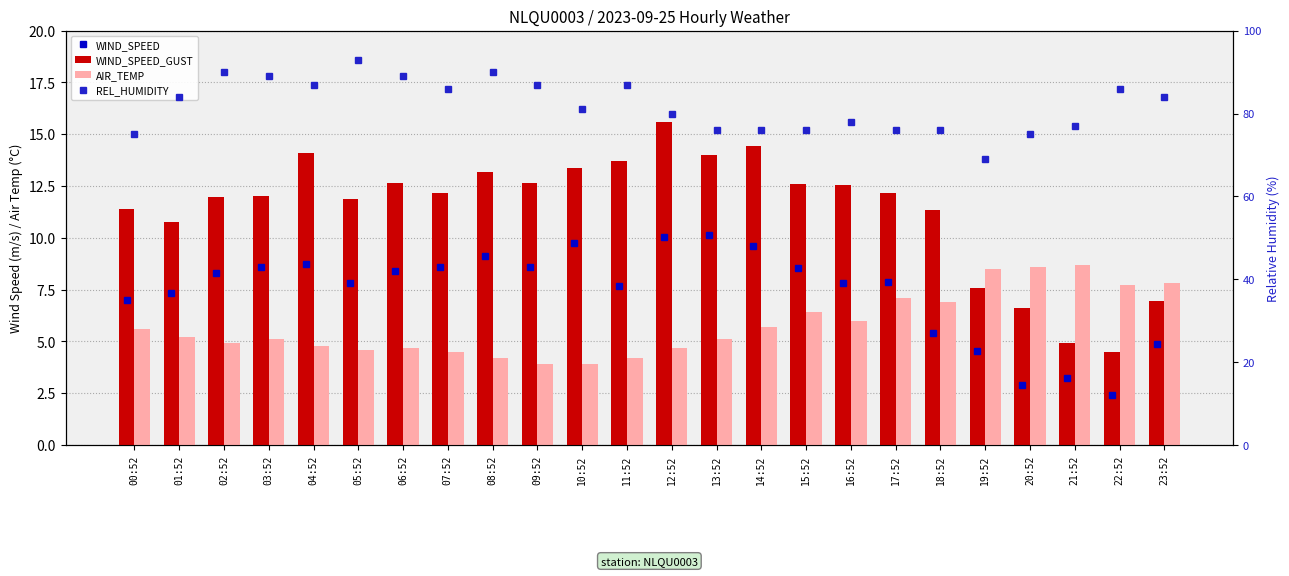

Reading left to right, what are all the values shown in this chart?

WIND_SPEED: 00:52=7.0	01:52=7.4	02:52=8.3	03:52=8.6	04:52=8.7	05:52=7.8	06:52=8.4	07:52=8.6	08:52=9.1	09:52=8.6	10:52=9.8	11:52=7.7	12:52=10.0	13:52=10.1	14:52=9.6	15:52=8.6	16:52=7.8	17:52=7.9	18:52=5.4	19:52=4.6	20:52=2.9	21:52=3.2	22:52=2.4	23:52=4.9
WIND_SPEED_GUST: 00:52=11.4	01:52=10.8	02:52=12.0	03:52=12.0	04:52=14.1	05:52=11.9	06:52=12.6	07:52=12.2	08:52=13.2	09:52=12.6	10:52=13.4	11:52=13.7	12:52=15.6	13:52=14.0	14:52=14.4	15:52=12.6	16:52=12.5	17:52=12.2	18:52=11.4	19:52=7.6	20:52=6.6	21:52=4.9	22:52=4.5	23:52=7.0
AIR_TEMP: 00:52=5.6	01:52=5.2	02:52=4.9	03:52=5.1	04:52=4.8	05:52=4.6	06:52=4.7	07:52=4.5	08:52=4.2	09:52=3.9	10:52=3.9	11:52=4.2	12:52=4.7	13:52=5.1	14:52=5.7	15:52=6.4	16:52=6.0	17:52=7.1	18:52=6.9	19:52=8.5	20:52=8.6	21:52=8.7	22:52=7.7	23:52=7.8
REL_HUMIDITY: 00:52=75.0	01:52=84.0	02:52=90.0	03:52=89.0	04:52=87.0	05:52=93.0	06:52=89.0	07:52=86.0	08:52=90.0	09:52=87.0	10:52=81.0	11:52=87.0	12:52=80.0	13:52=76.0	14:52=76.0	15:52=76.0	16:52=78.0	17:52=76.0	18:52=76.0	19:52=69.0	20:52=75.0	21:52=77.0	22:52=86.0	23:52=84.0